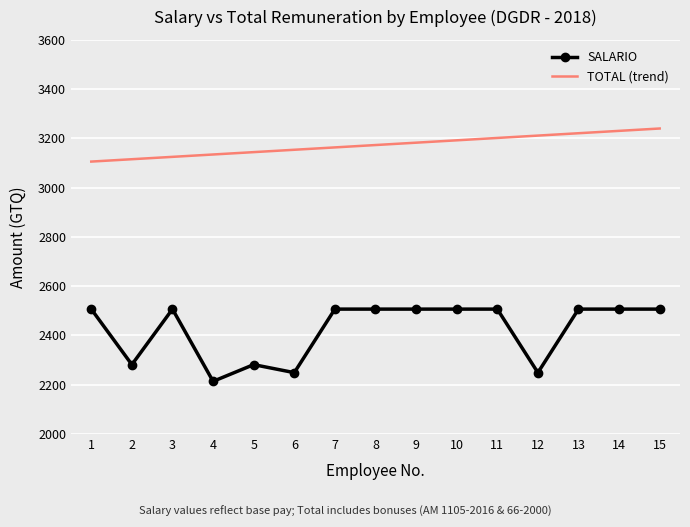

At which label does the data first exceed 2506?

1